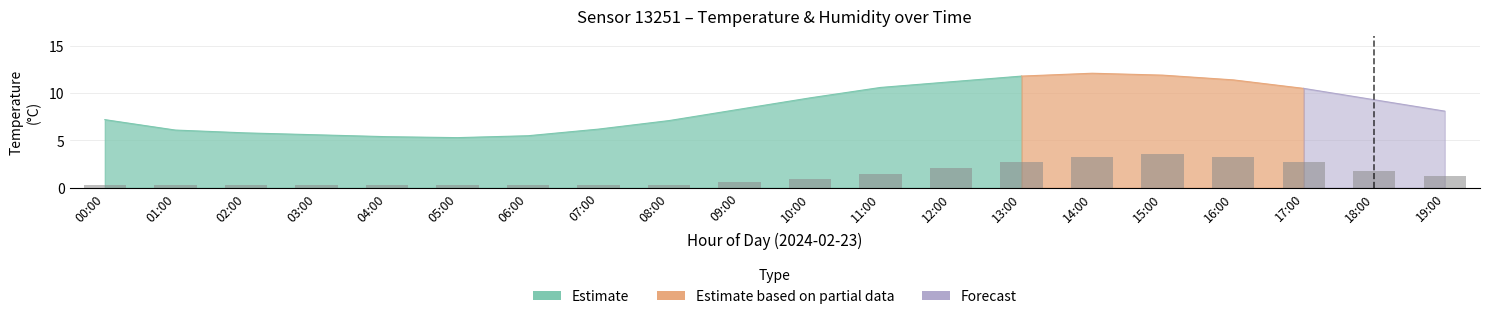

Reading left to right, extract all data points from this chart.

0.3	0.3	0.3	0.3	0.3	0.3	0.3	0.3	0.3	0.6	0.9	1.5	2.1	2.7	3.3	3.6	3.3	2.7	1.8	1.2